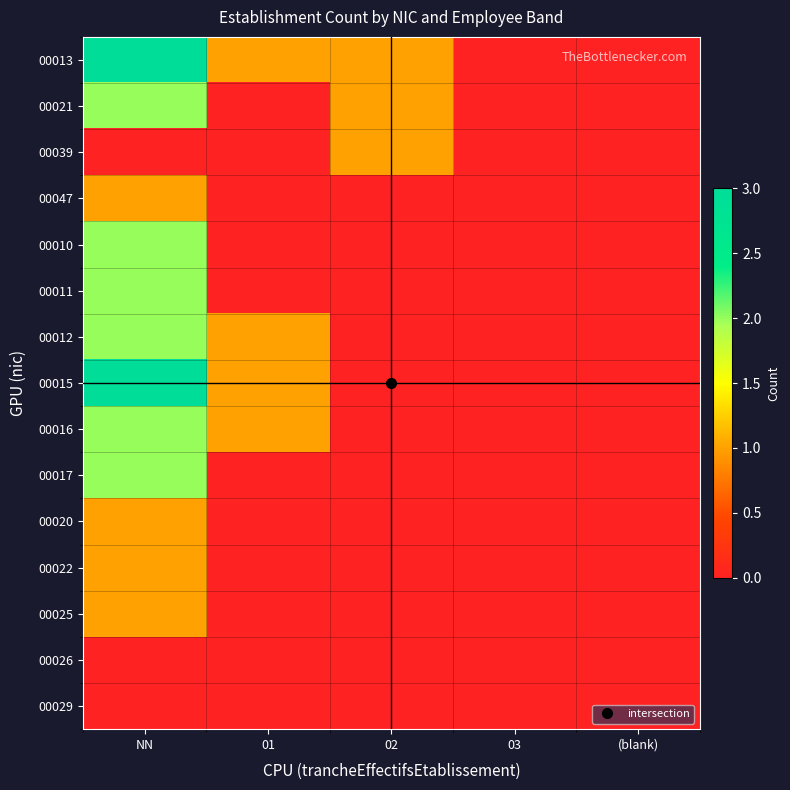

At which category does the chart reach its minimum across all series?

03